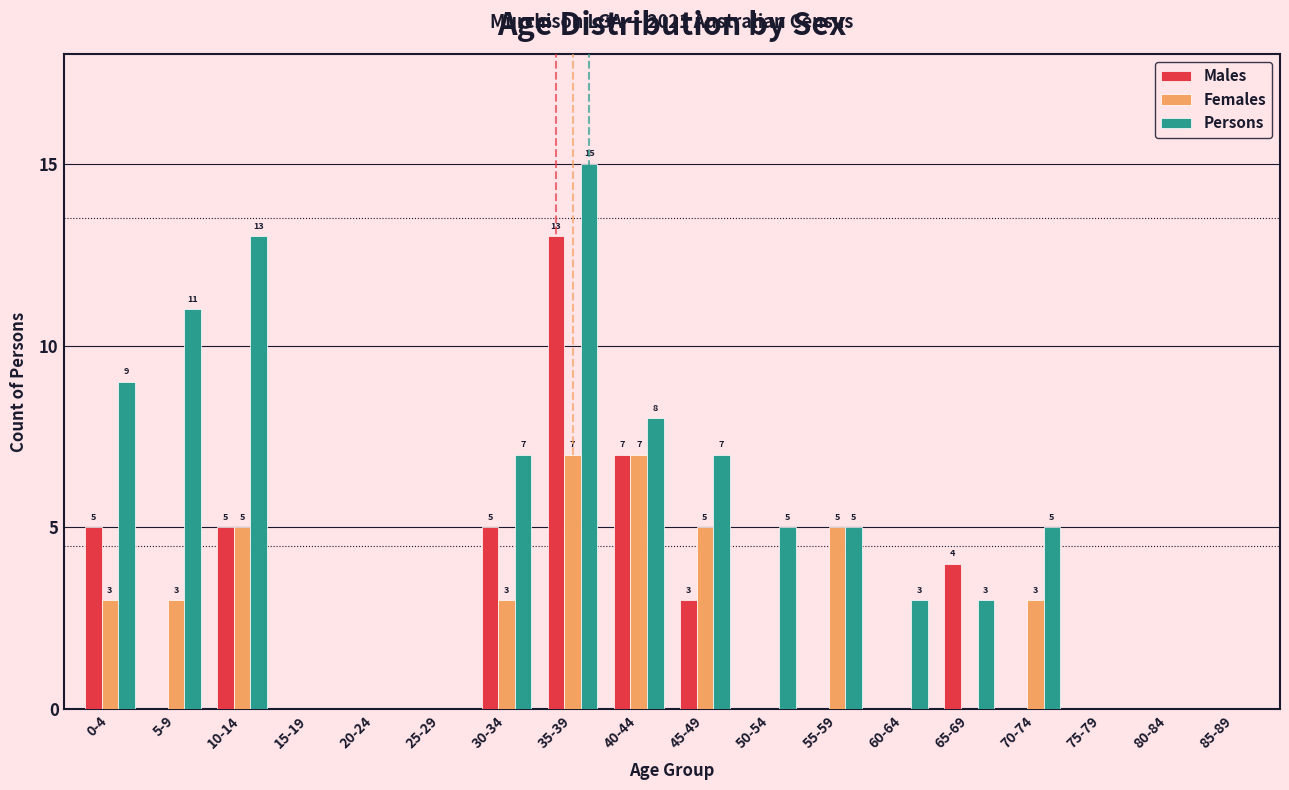

Reading right to left, extract all data points from this chart.

Males: 85-89=0	80-84=0	75-79=0	70-74=0	65-69=4	60-64=0	55-59=0	50-54=0	45-49=3	40-44=7	35-39=13	30-34=5	25-29=0	20-24=0	15-19=0	10-14=5	5-9=0	0-4=5
Females: 85-89=0	80-84=0	75-79=0	70-74=3	65-69=0	60-64=0	55-59=5	50-54=0	45-49=5	40-44=7	35-39=7	30-34=3	25-29=0	20-24=0	15-19=0	10-14=5	5-9=3	0-4=3
Persons: 85-89=0	80-84=0	75-79=0	70-74=5	65-69=3	60-64=3	55-59=5	50-54=5	45-49=7	40-44=8	35-39=15	30-34=7	25-29=0	20-24=0	15-19=0	10-14=13	5-9=11	0-4=9